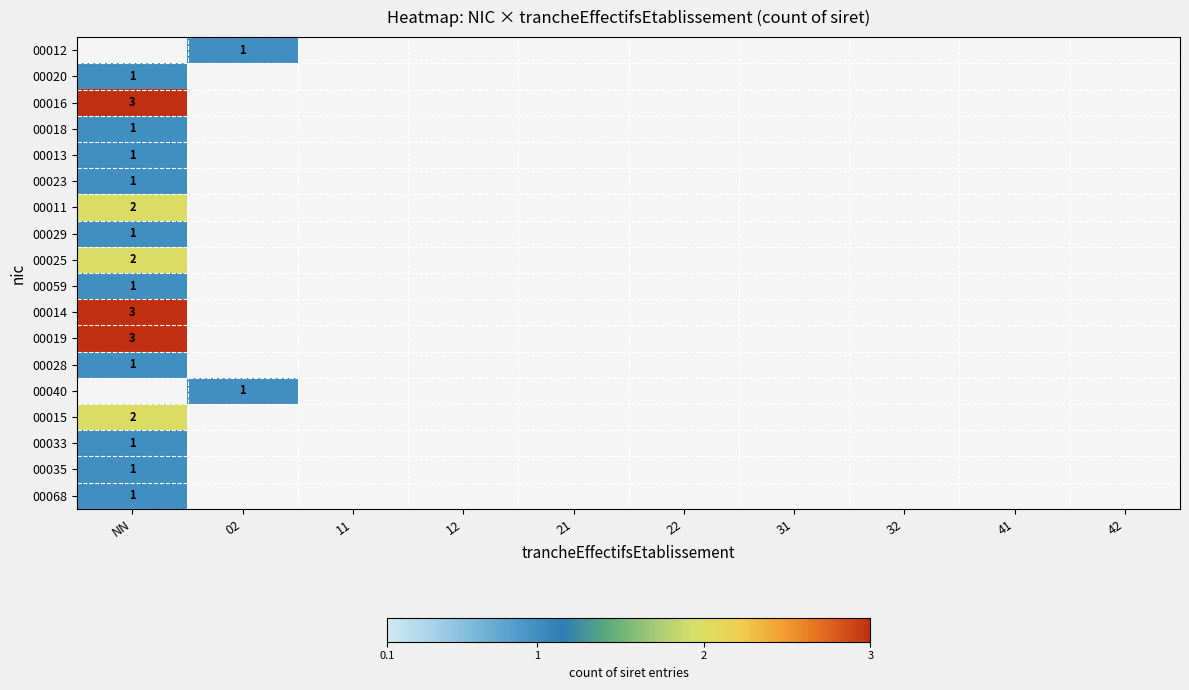

At which label does 00013 reach its peak?

NN